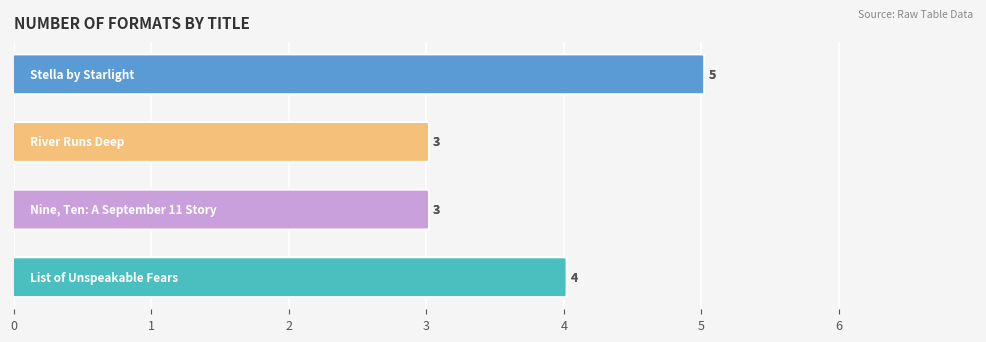

Which has a higher value, 0 or 3?

3